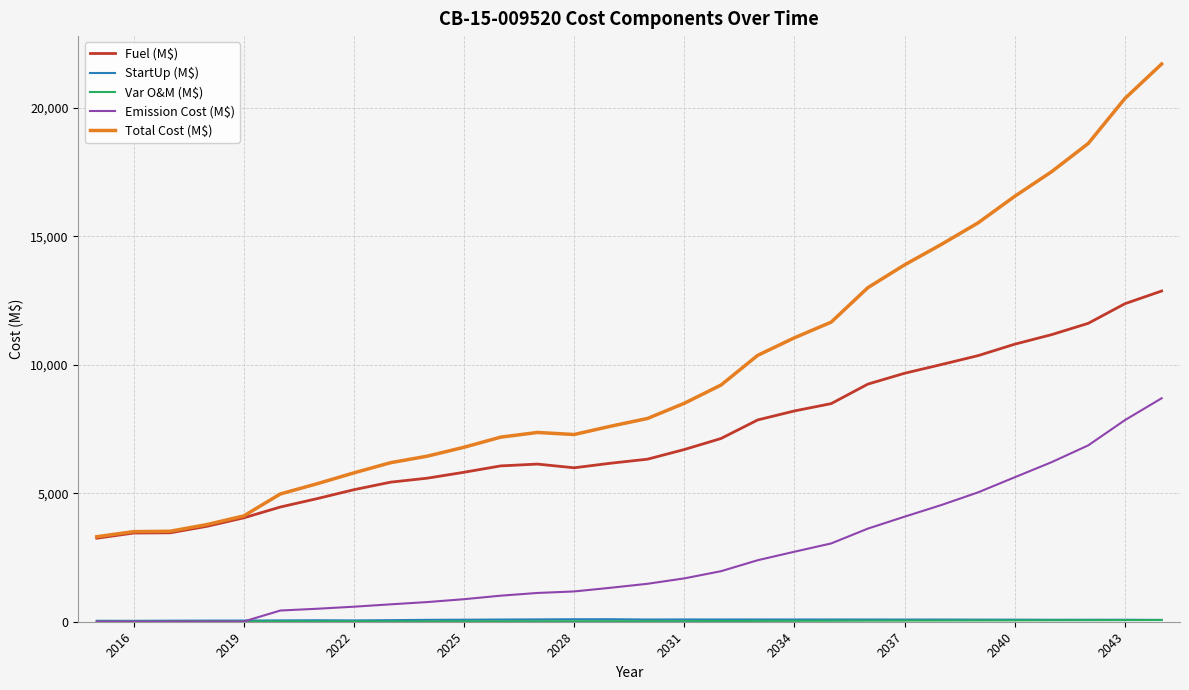

What is the greatest value displayed?

21701.0